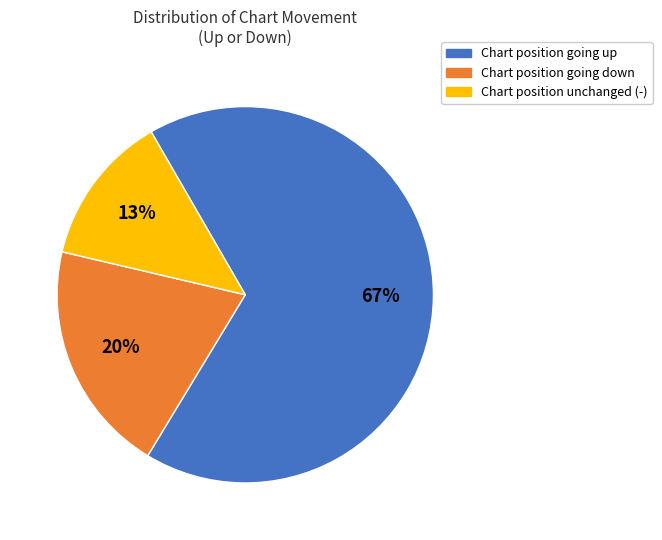

To the nearest percent, what is the difference between the largest and smallest slice percentages?

54%